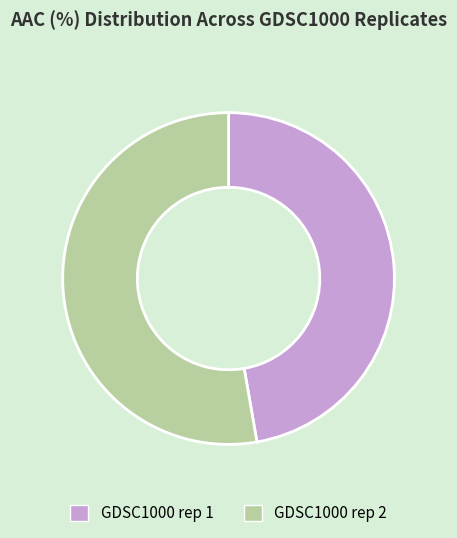

The GDSC1000 rep 1 slice represents 59% of the pie. True or false?

False